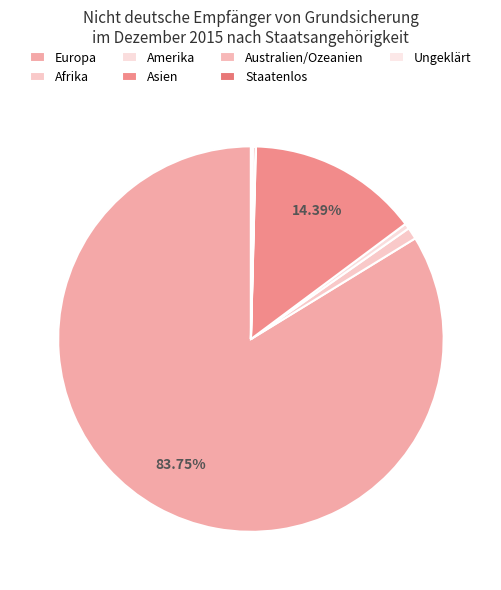

How many segments does this pie chart have?

7